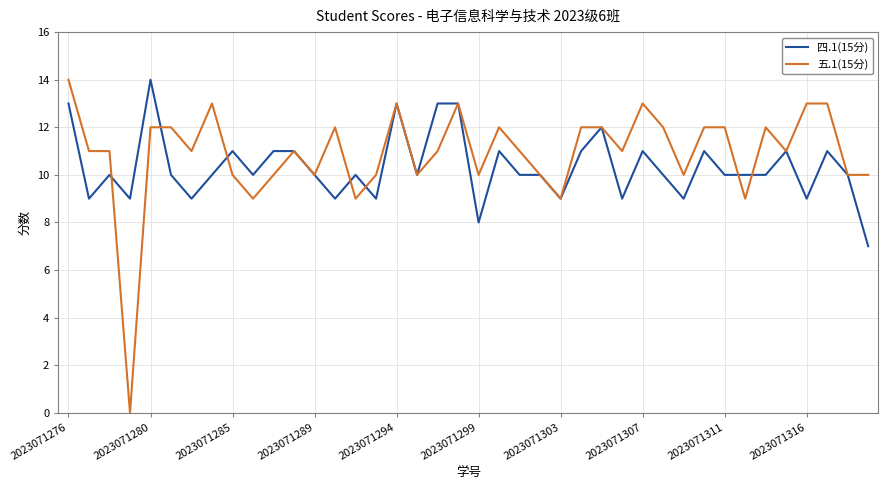

What is the sum of all 四.1(15分) values?

413